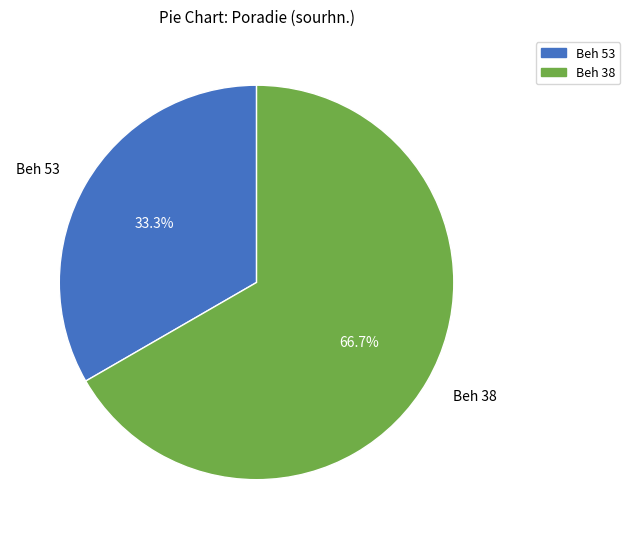

Is there any slice that represents more than half of the pie?

Yes